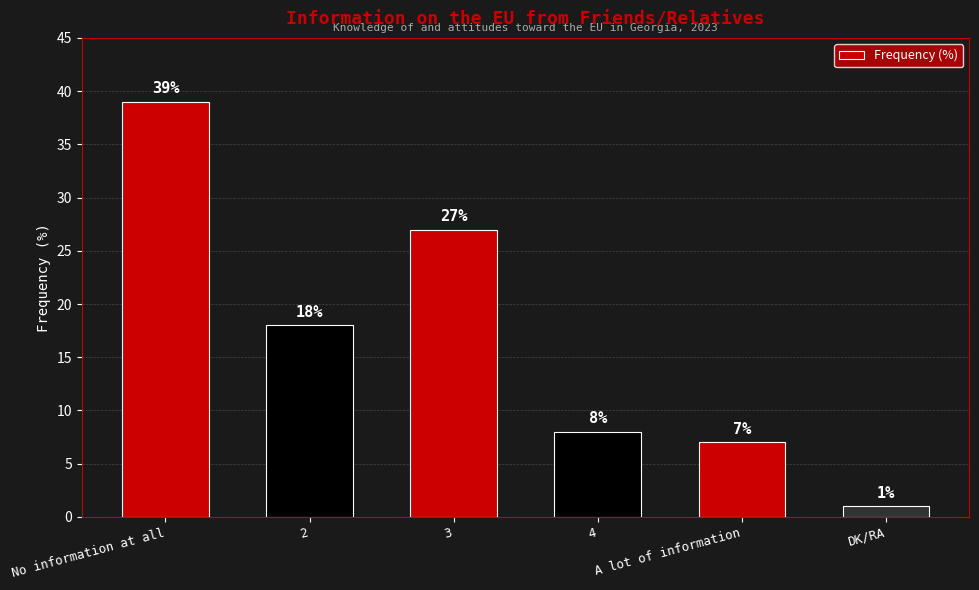

What is the smallest value displayed?

1